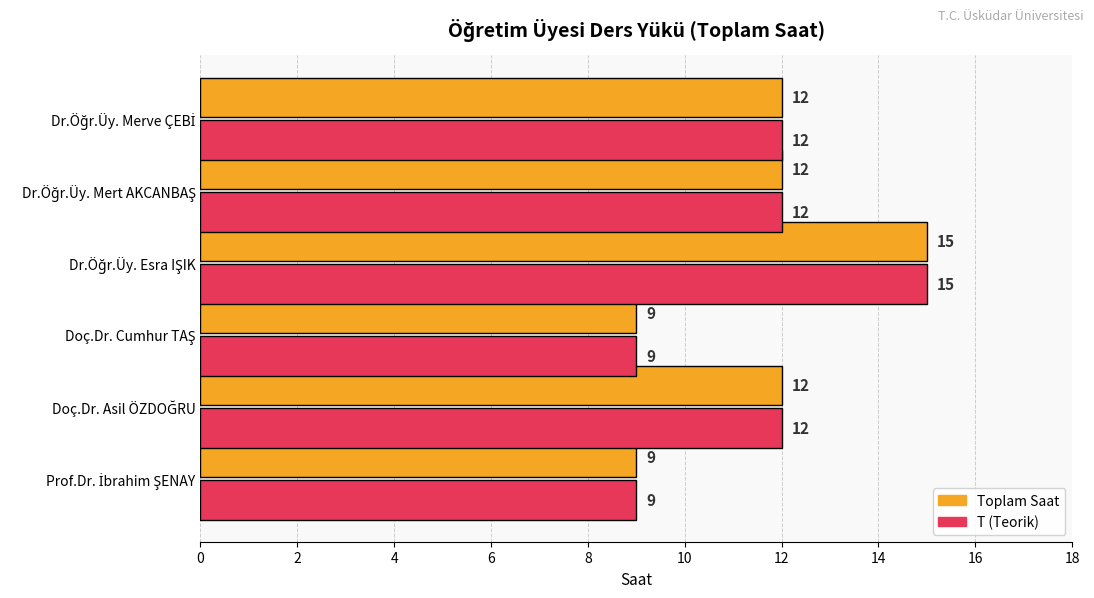

What is the difference between the second highest and second lowest values in the Toplam Saat series?

3